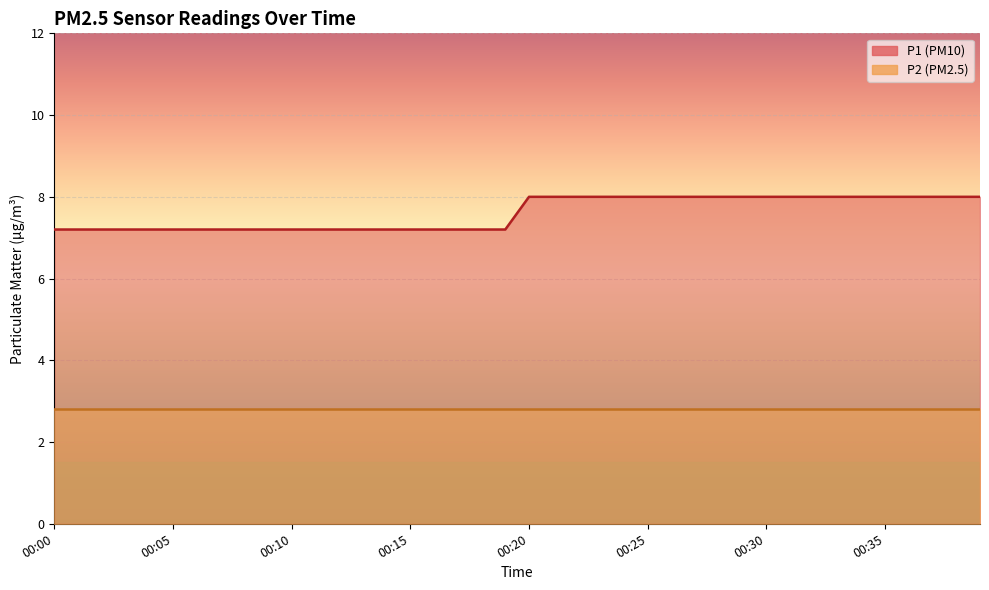

Where is the data nearest to the value 7?

00:00